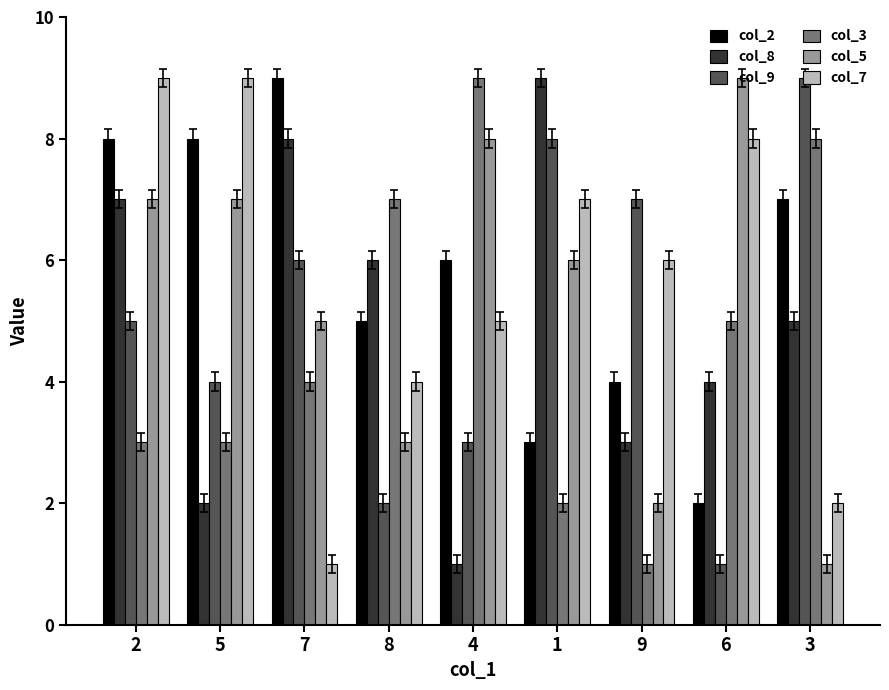

How many data points in col_2 are less than 6?

4